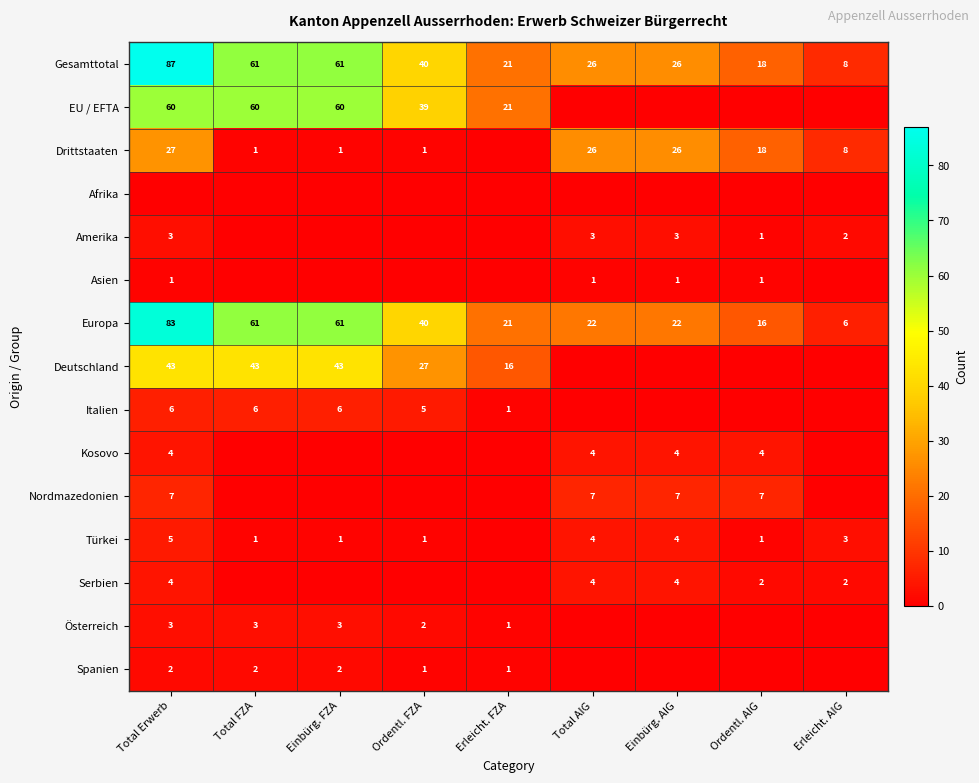

The value of EU / EFTA at Total Erwerb is 17. True or false?

False